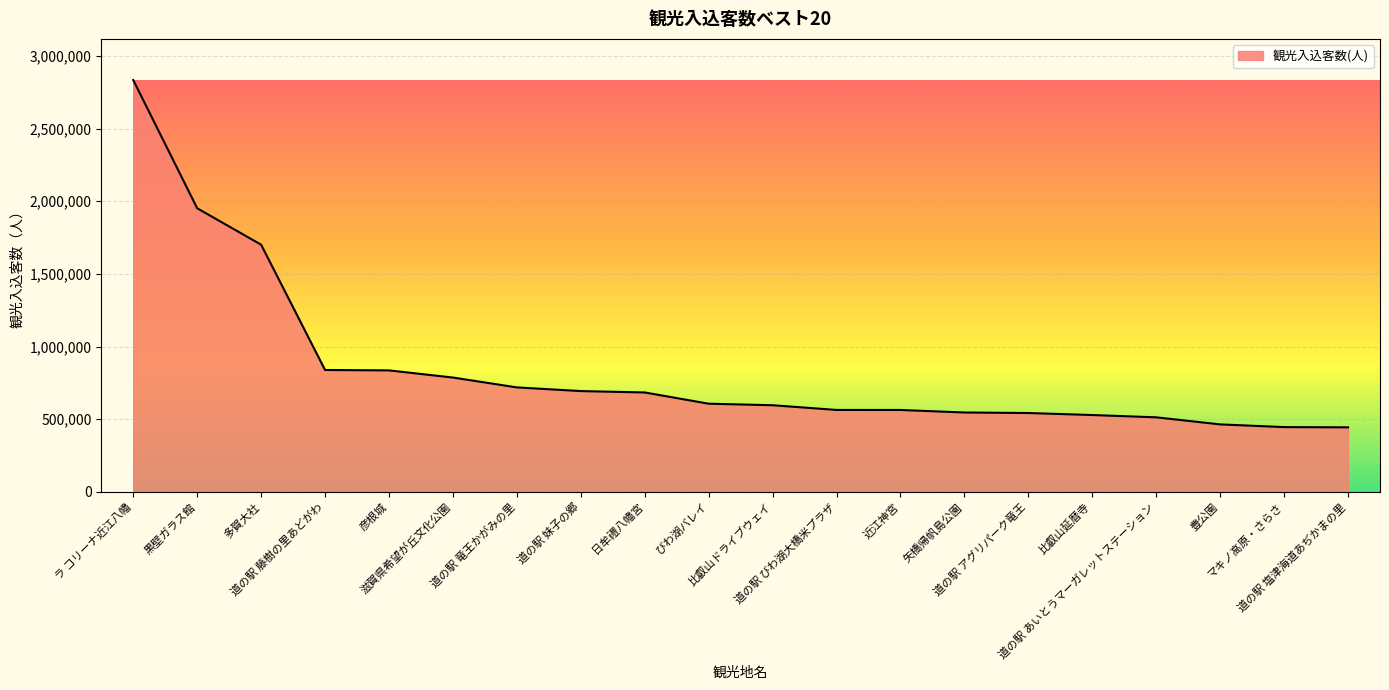

What is the greatest value displayed?

2833900